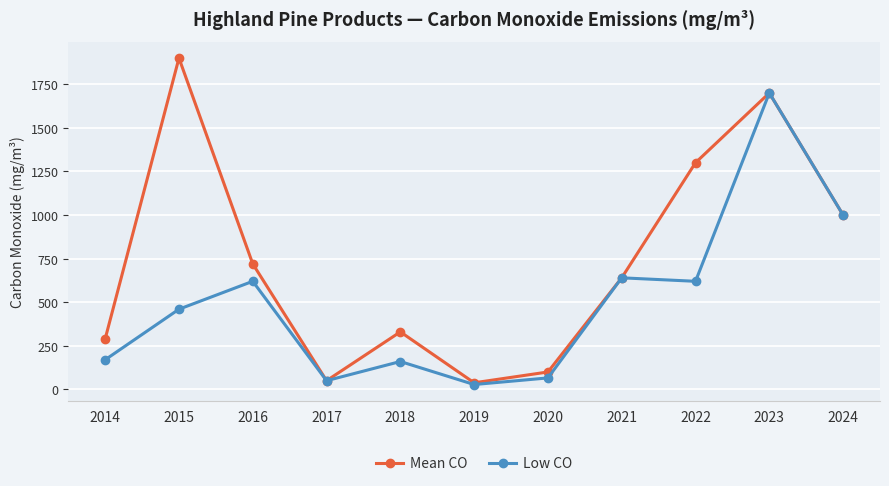

Rank the series by their average value, from lowest to highest.

Low CO, Mean CO